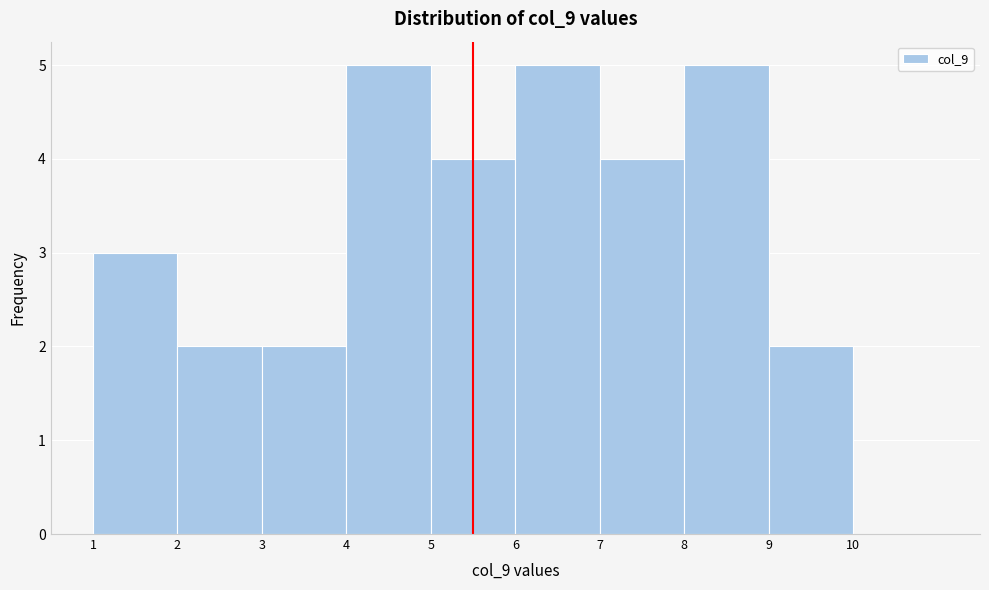

What is the height of the bar covering 6 to 7 on the x-axis? The values are not printed on the chart, so give them approximately, as read against the axis.

5